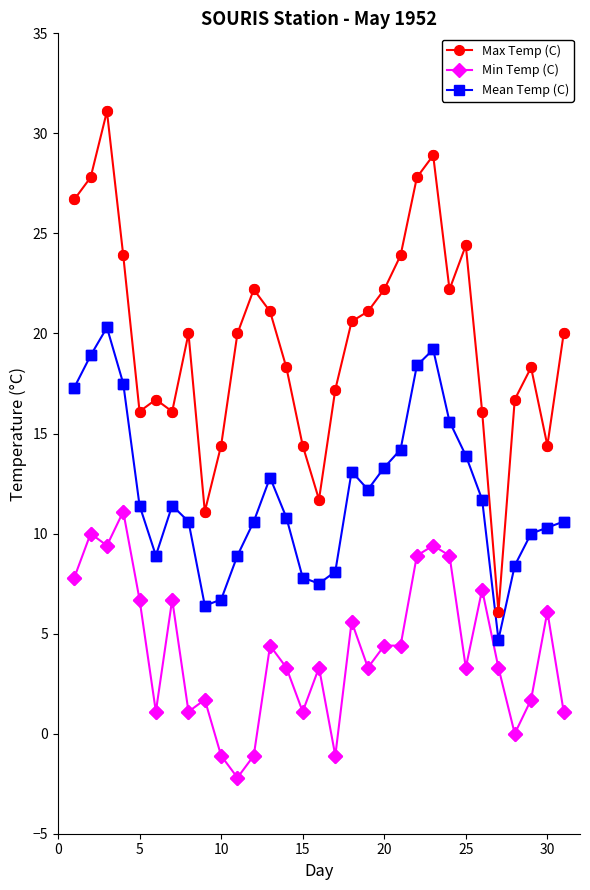

What are all the series names shown in the legend?

Max Temp (C), Min Temp (C), Mean Temp (C)